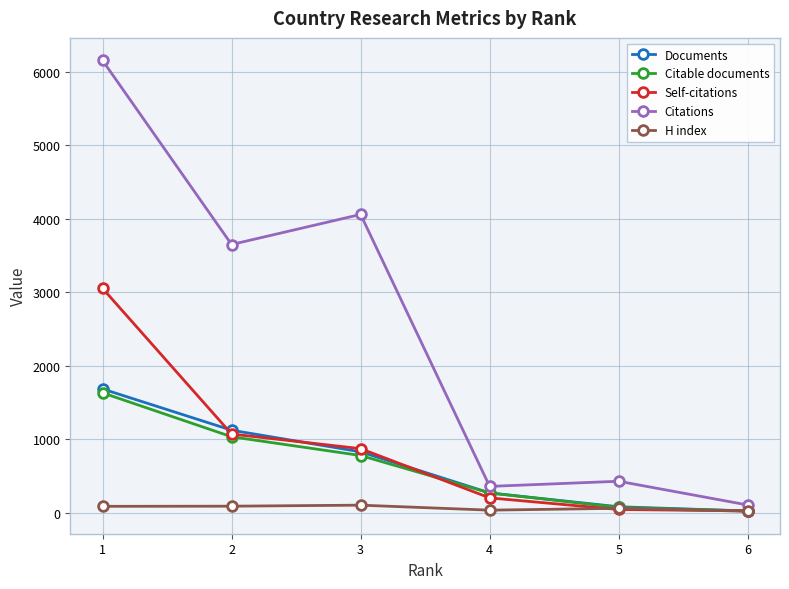

What is the sum of all Self-citations values?

5269